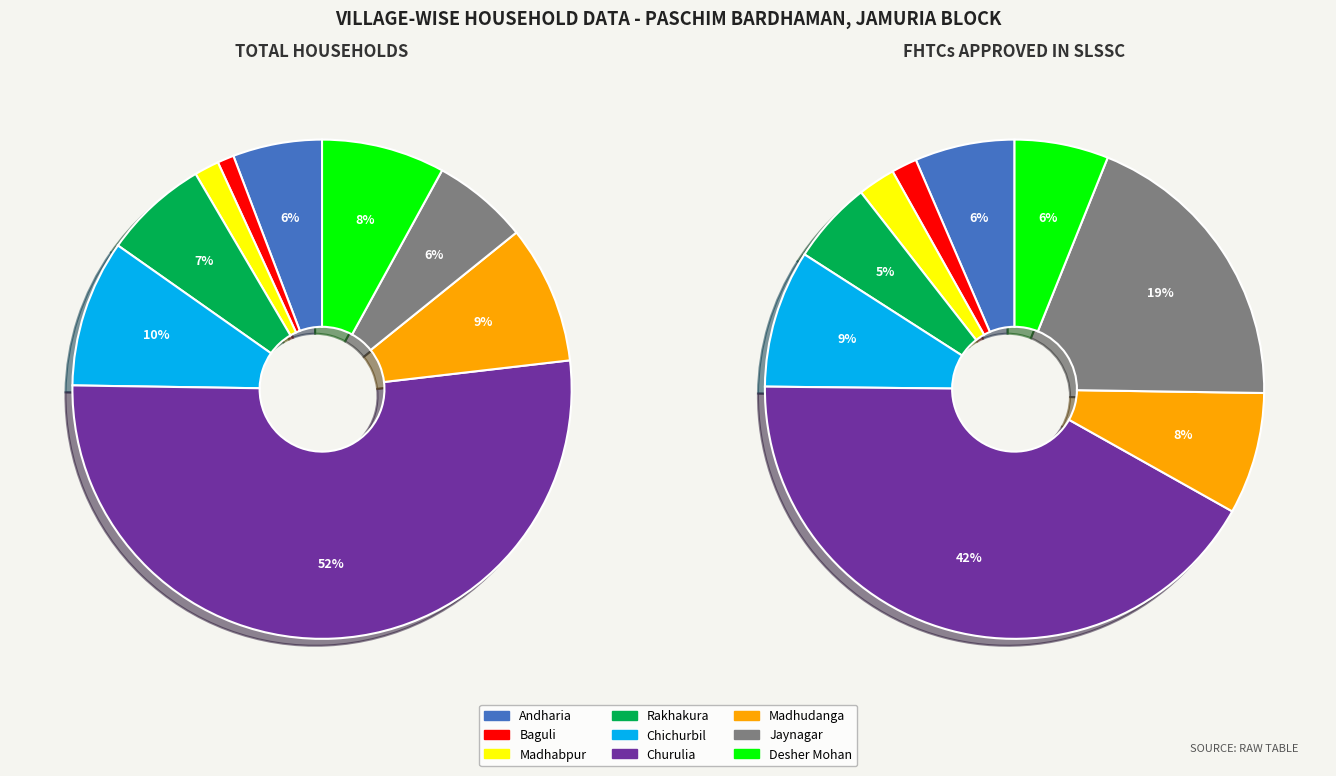

What percentage is the Andharia slice, to the nearest percent?

6%